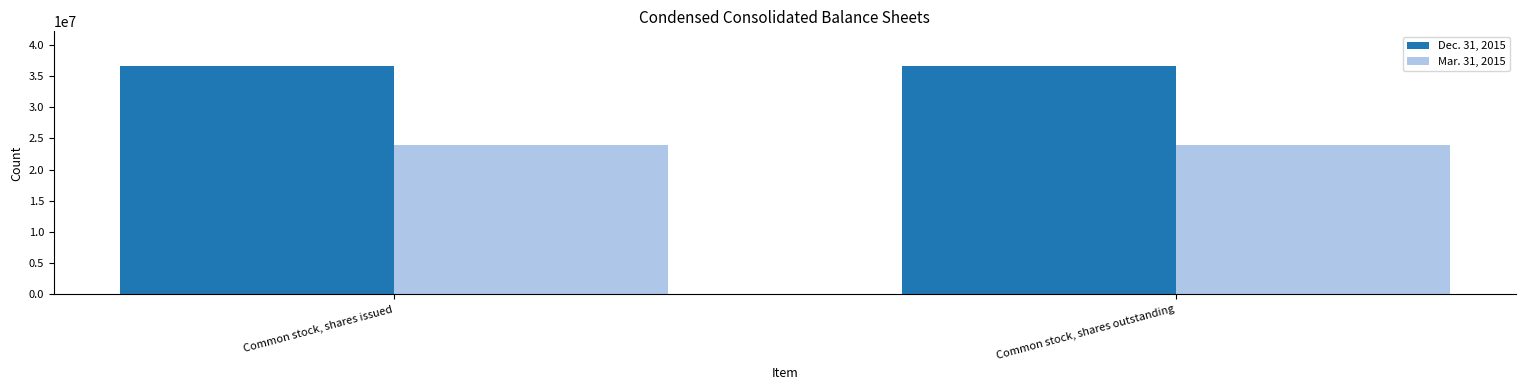

What is the highest value of the Dec. 31, 2015 series?

36630658